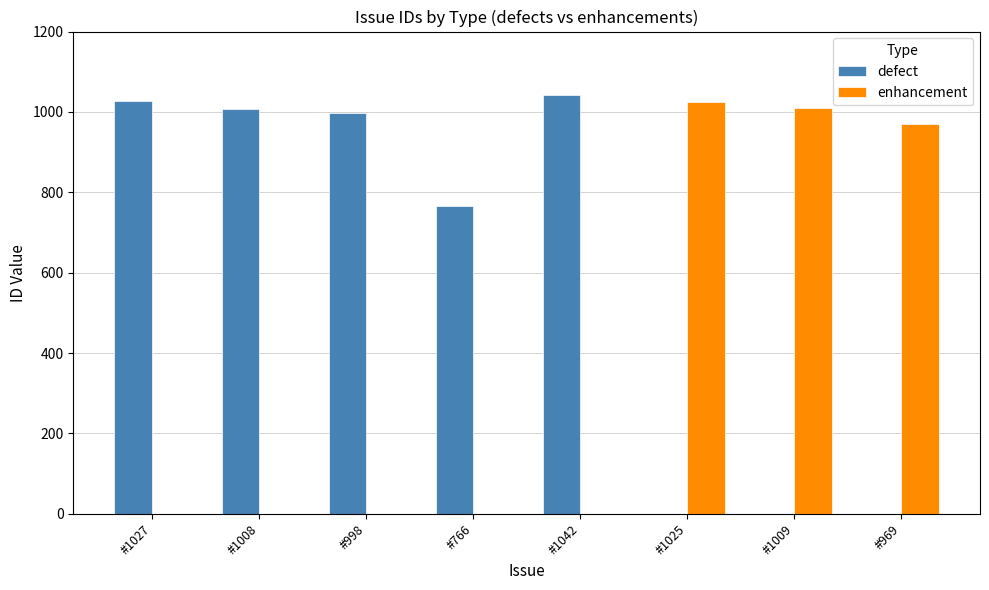

Is the value of defect at #766 greater than the value of enhancement at #1008?

Yes